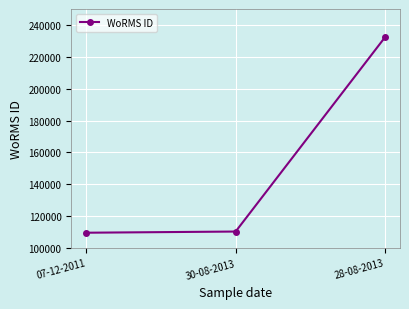

What is the difference between the values at 28-08-2013 and 30-08-2013?

122000